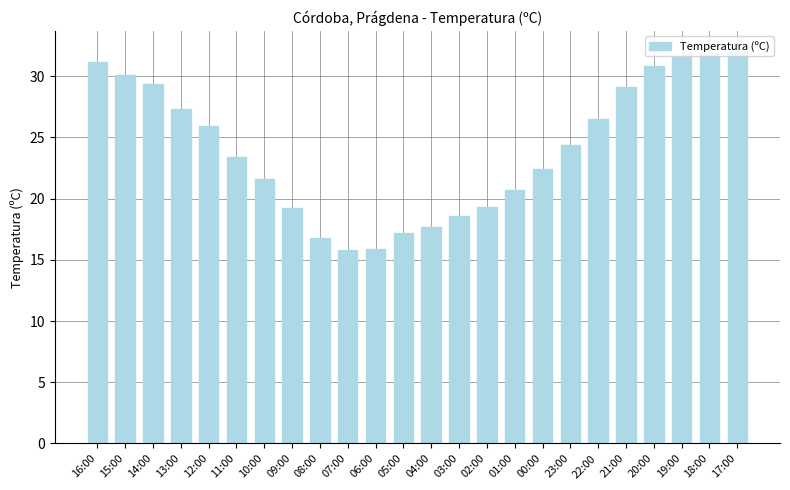

What is the change in value from 06:00 to 01:00?

+4.8